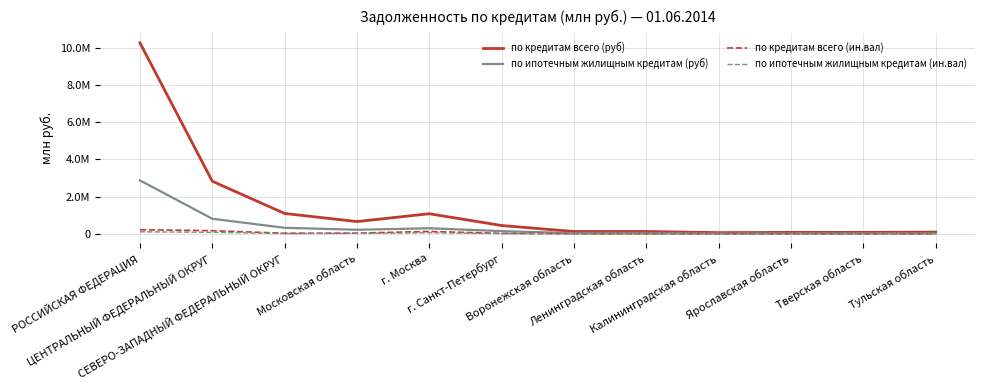

What is the label of the 8th point from the left?

Ленинградская область